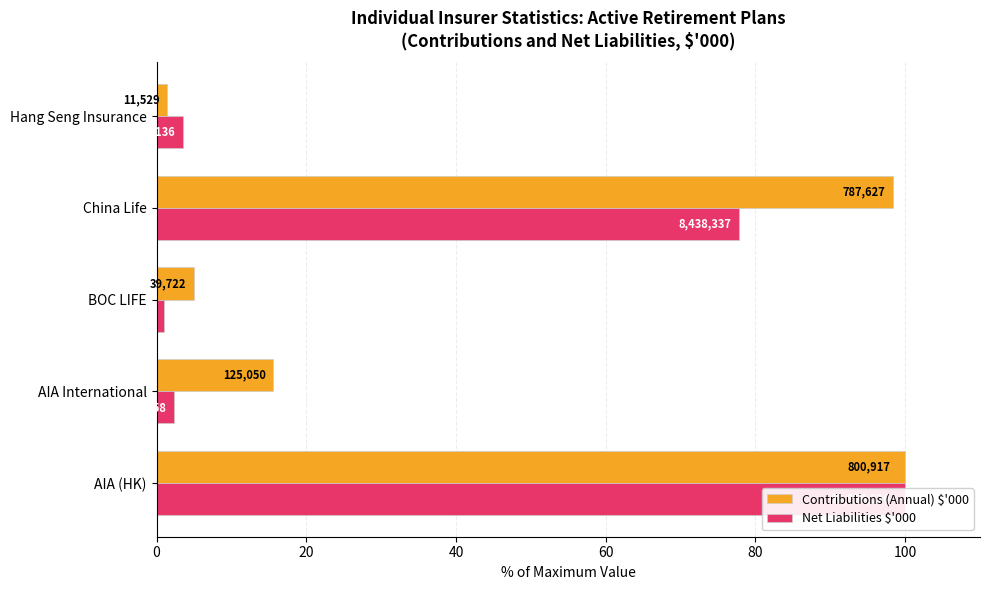

What is the lowest value of the Net Liabilities $'000 series?

0.9